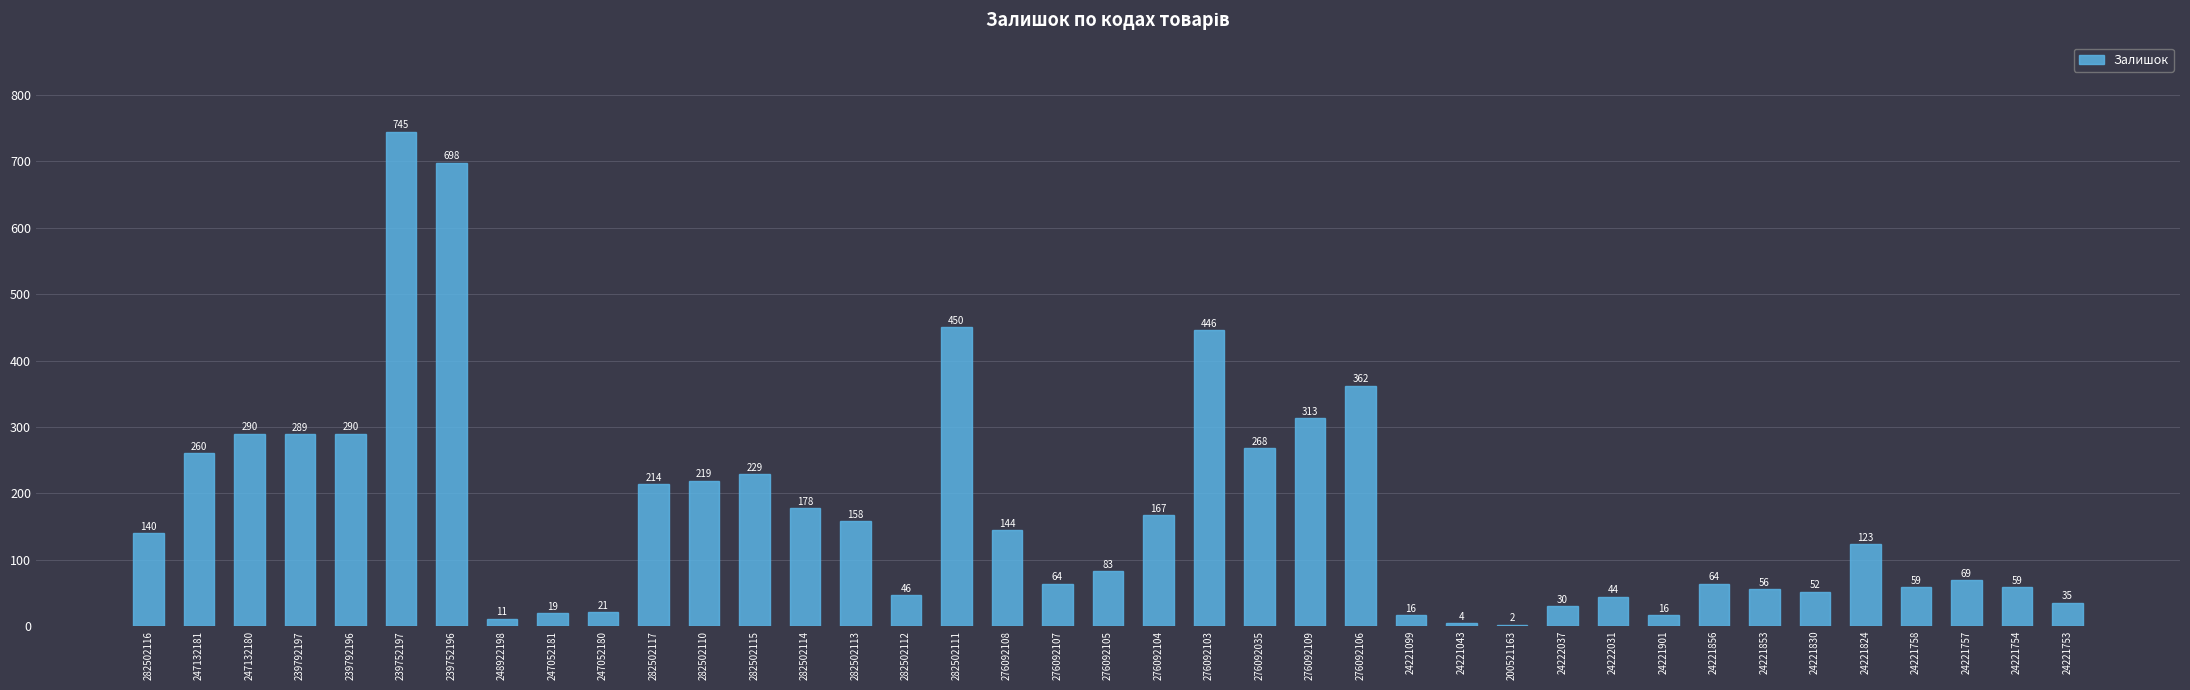

What is the change in value from 276092106 to 24221830?

-310